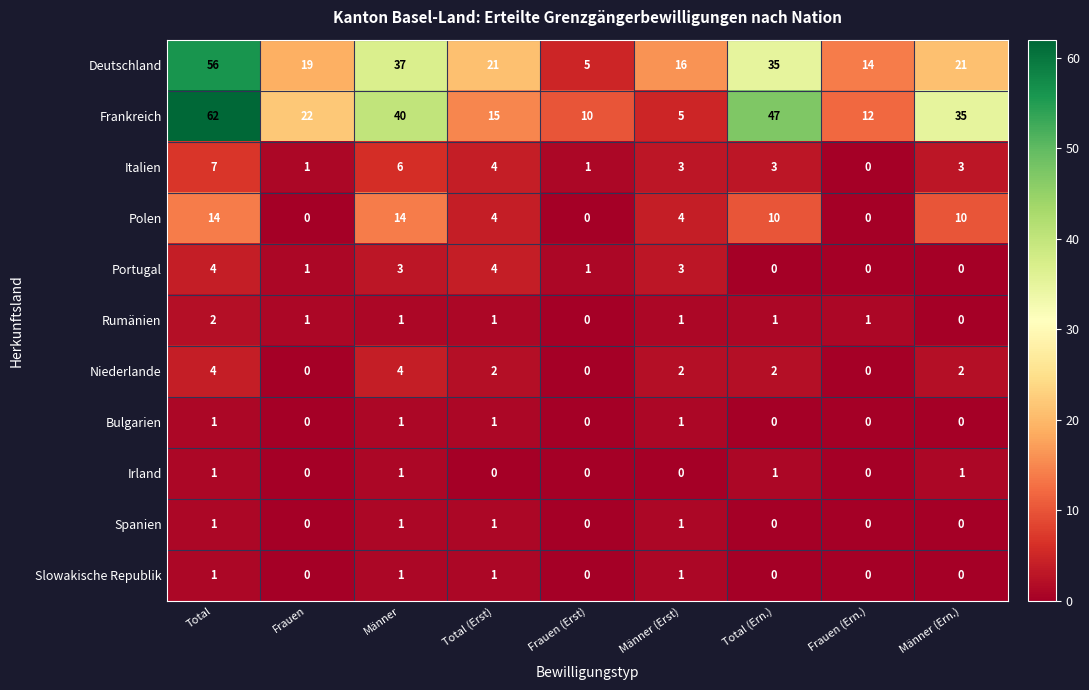

Count the Bulgarien values in the range 0 to 1.

9